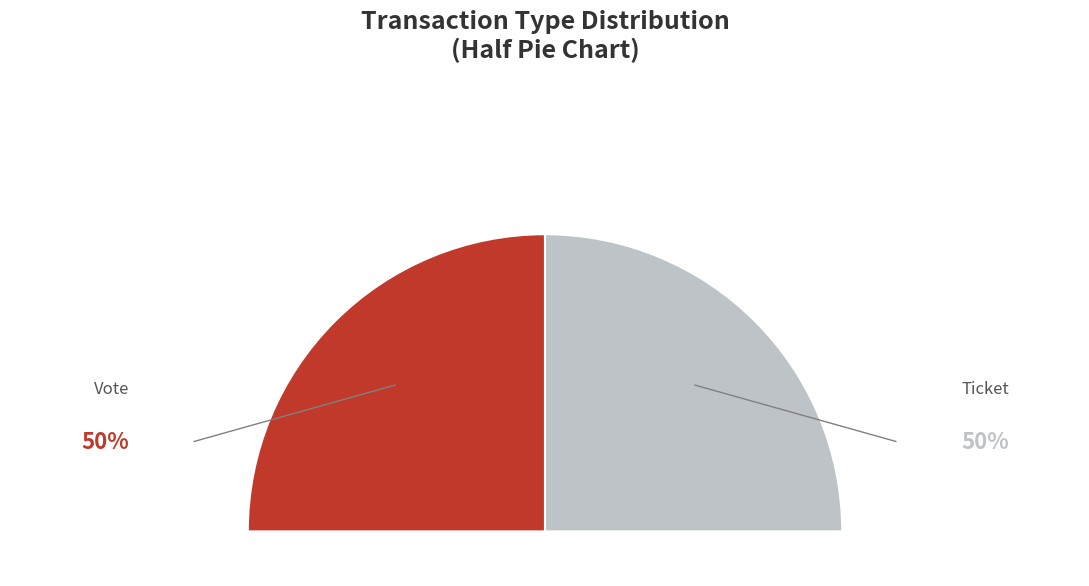

Which category has the smallest portion of the pie?

Ticket (io_index=0)